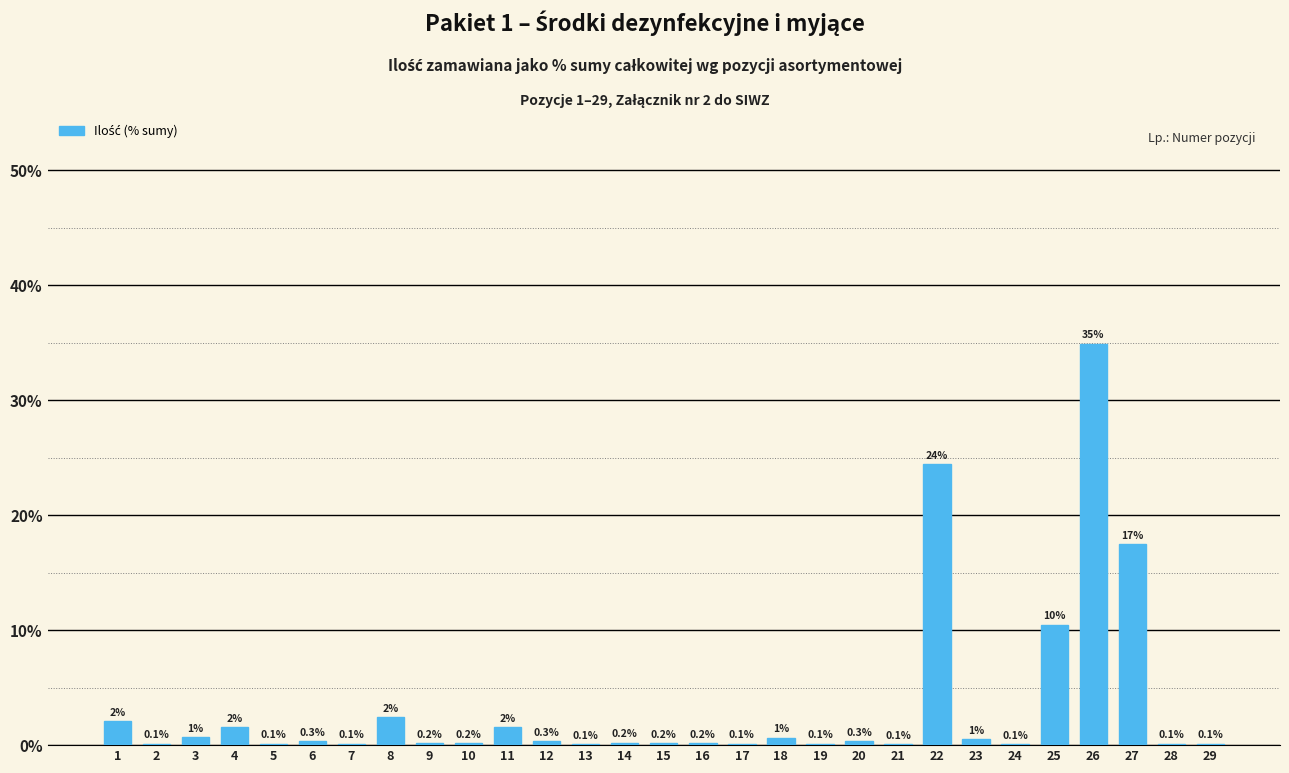

Are the bars horizontal?

No